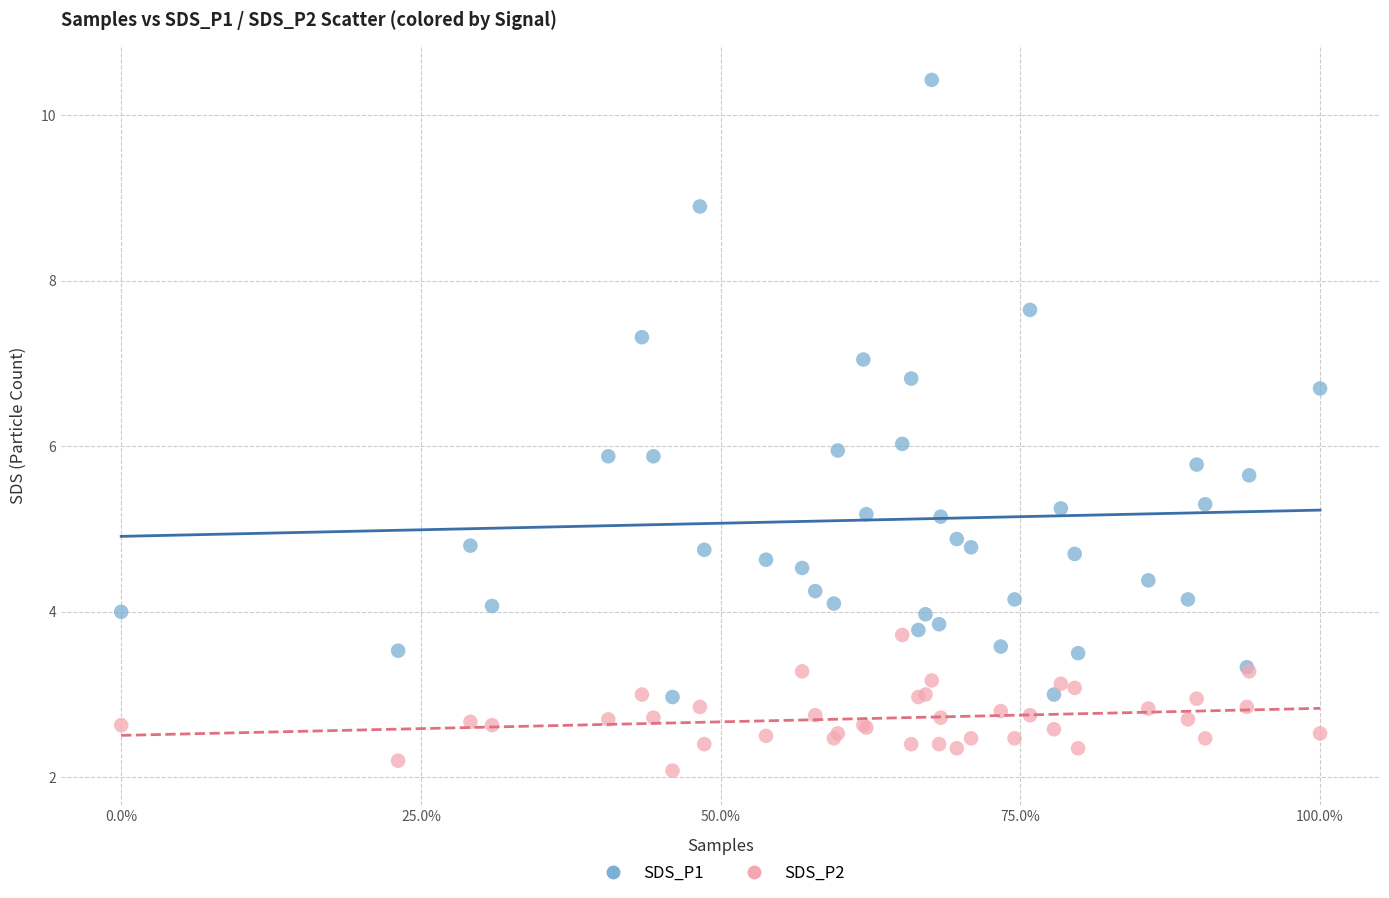

Which series contains the highest Y value?

SDS_P1